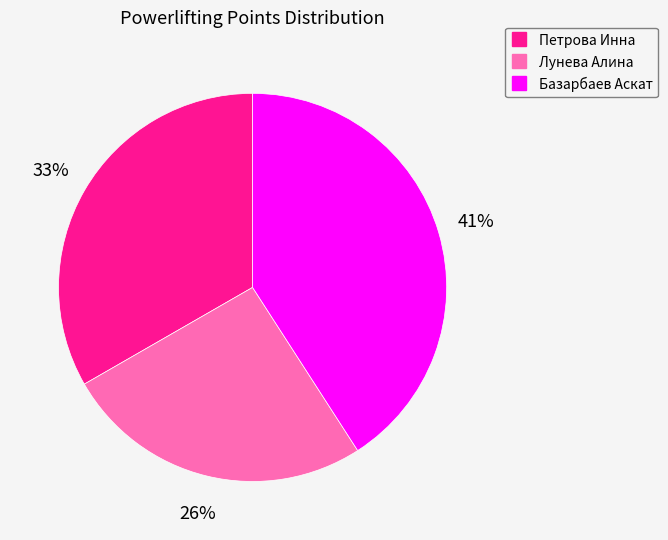

True or false: Базарбаев Аскат accounts for 52% of the total.

False